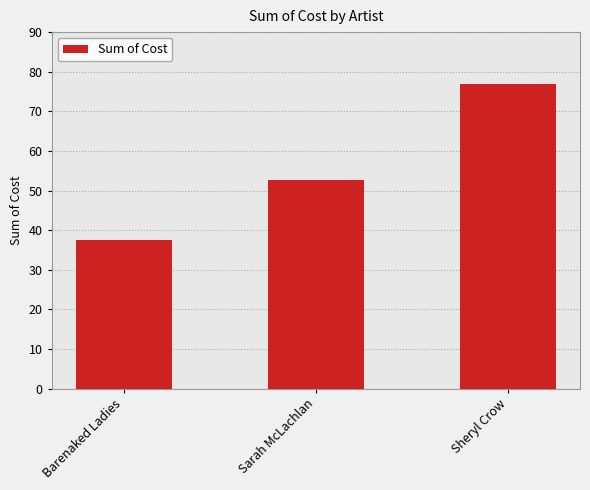

What is the difference between the values at Sarah McLachlan and Sheryl Crow?

24.3